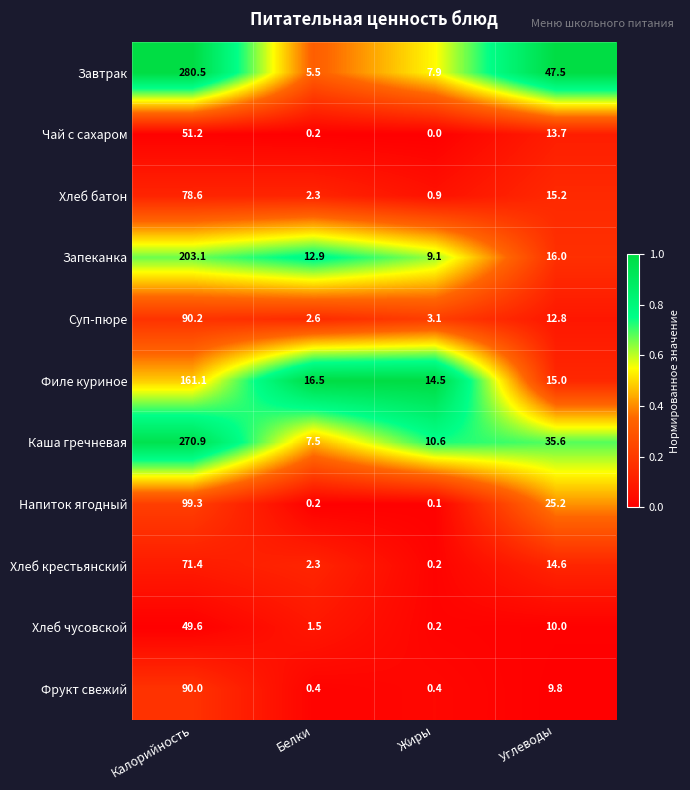

How many series are shown in this chart?

11